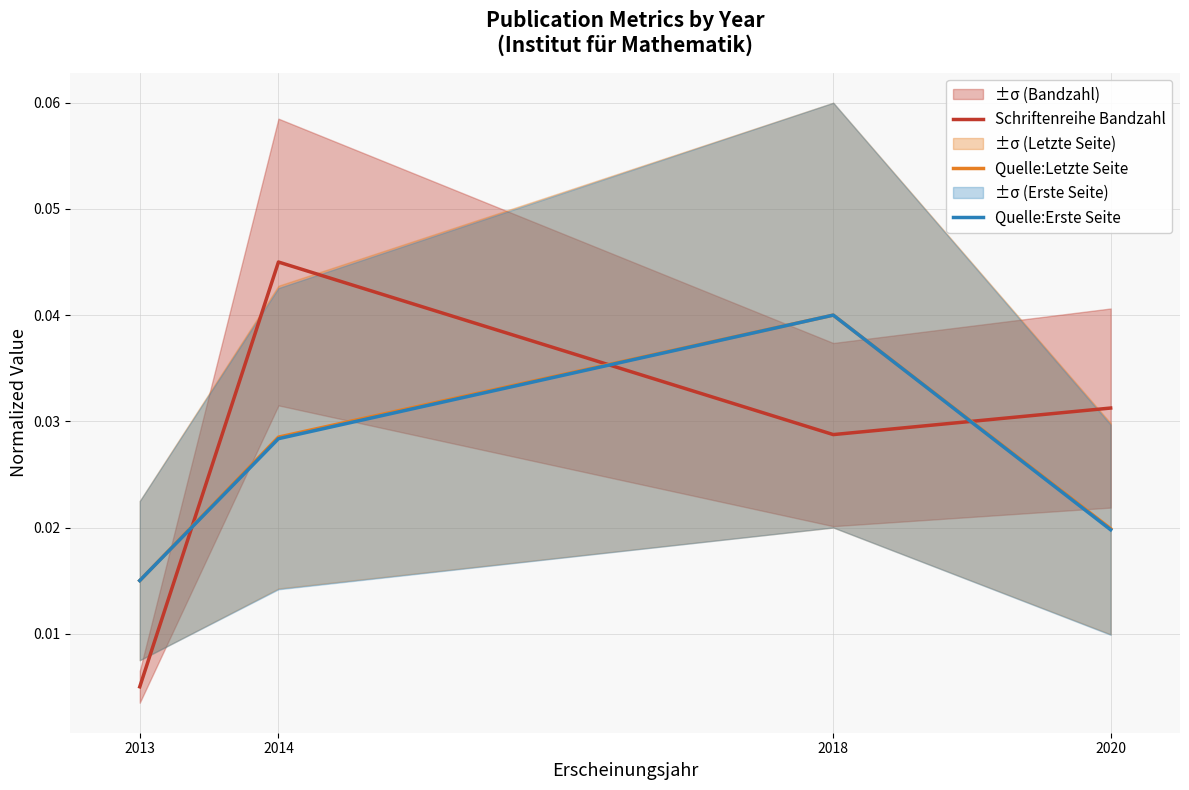

Rank the series at 2014 from highest to lowest value.

Schriftenreihe Bandzahl, Quelle:Letzte Seite, Quelle:Erste Seite